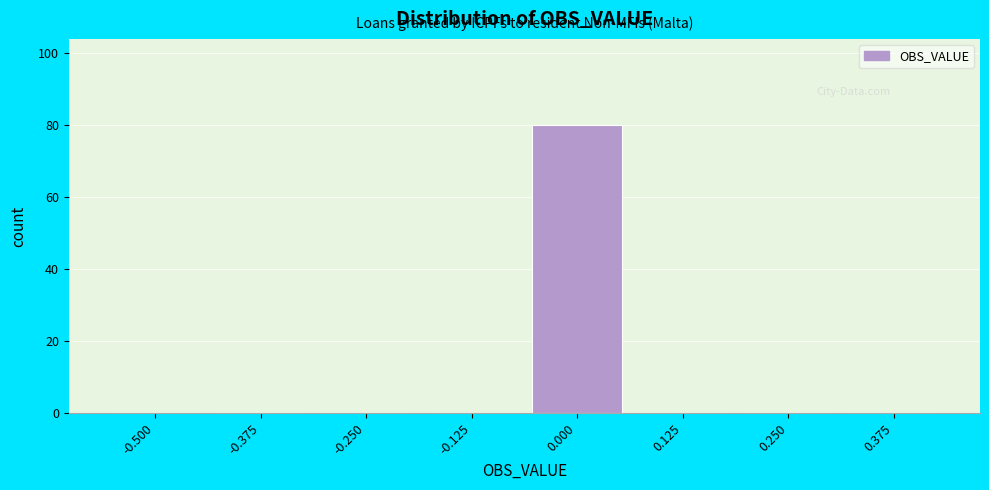

Reading left to right, what are all the values shown in this chart?

-0.500=0	-0.375=0	-0.250=0	-0.125=0	0.000=80	0.125=0	0.250=0	0.375=0